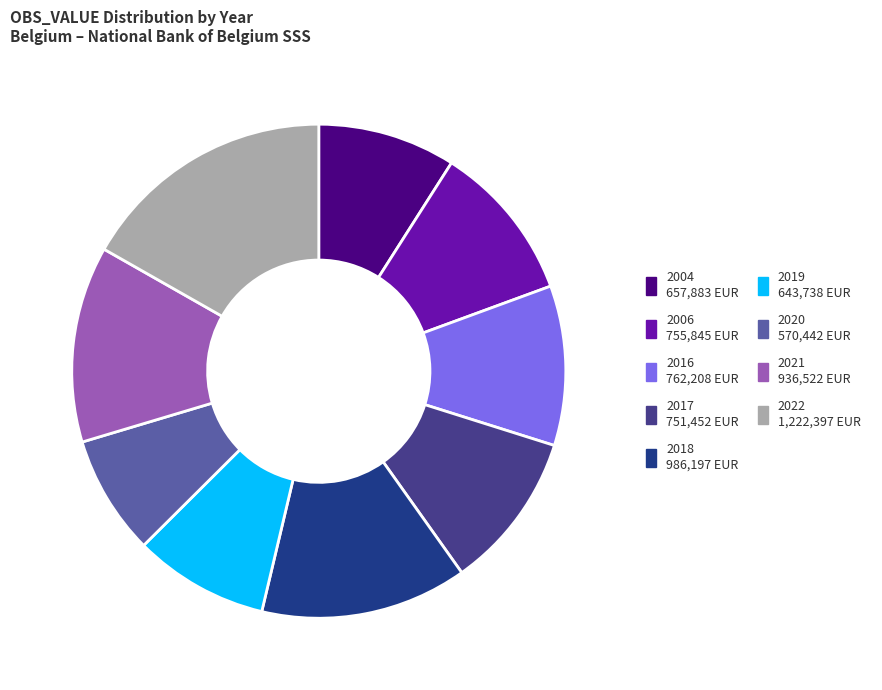

Is it true that 2016 is 10% of the pie?

True